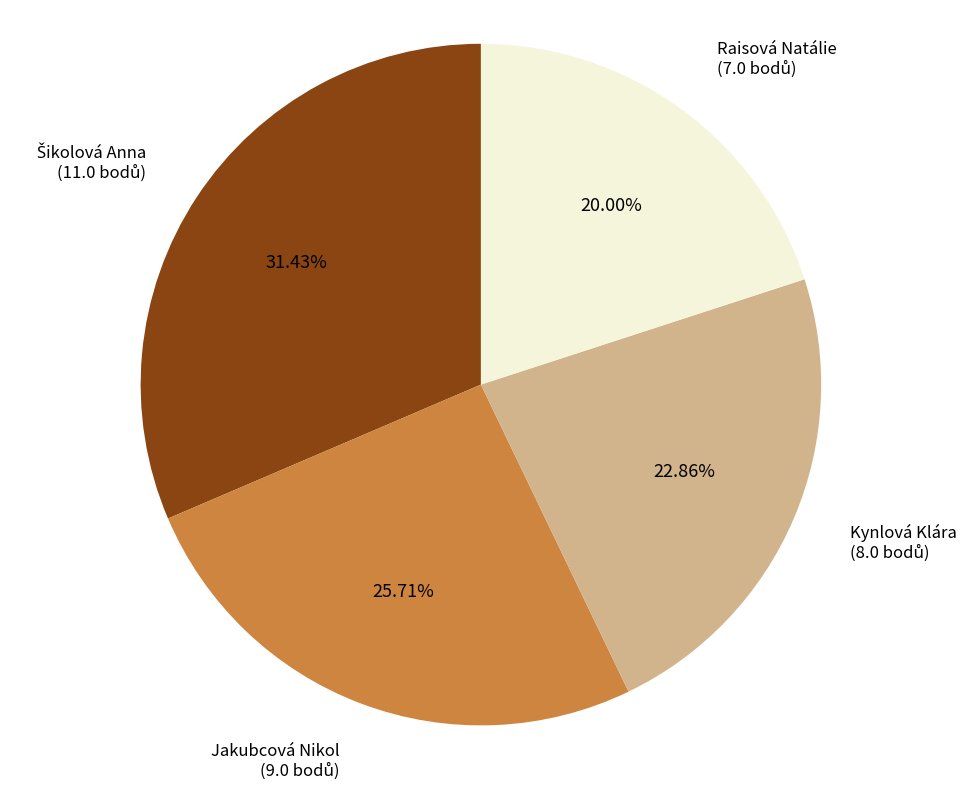

Does any single category account for the majority?

No